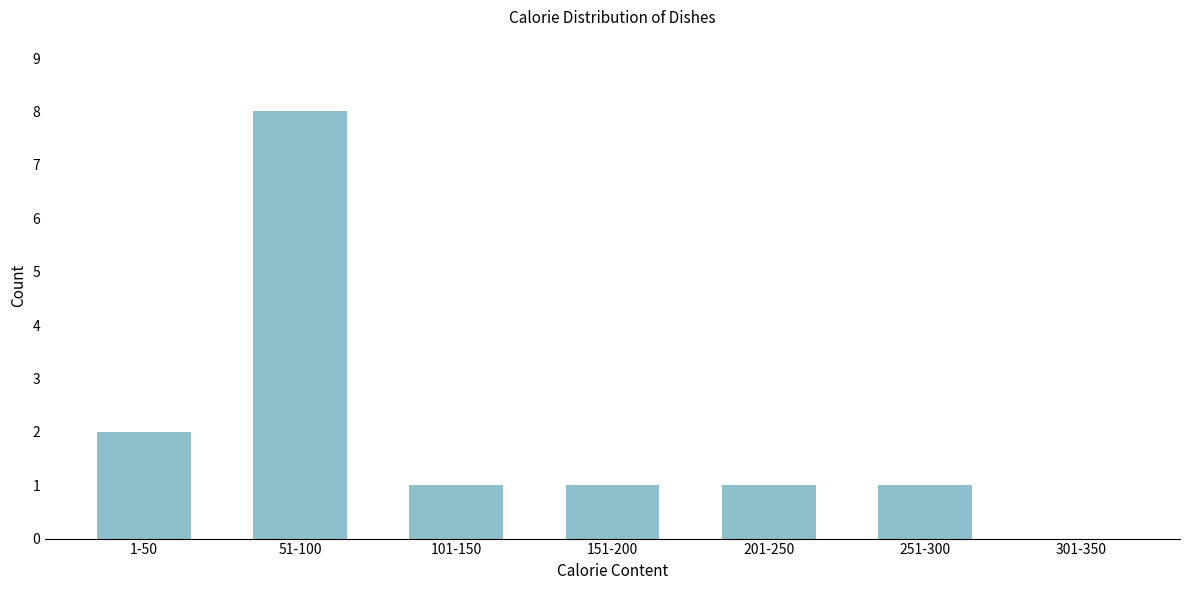

Reading left to right, list all the values displayed in this chart.

1-50=2	51-100=8	101-150=1	151-200=1	201-250=1	251-300=1	301-350=0